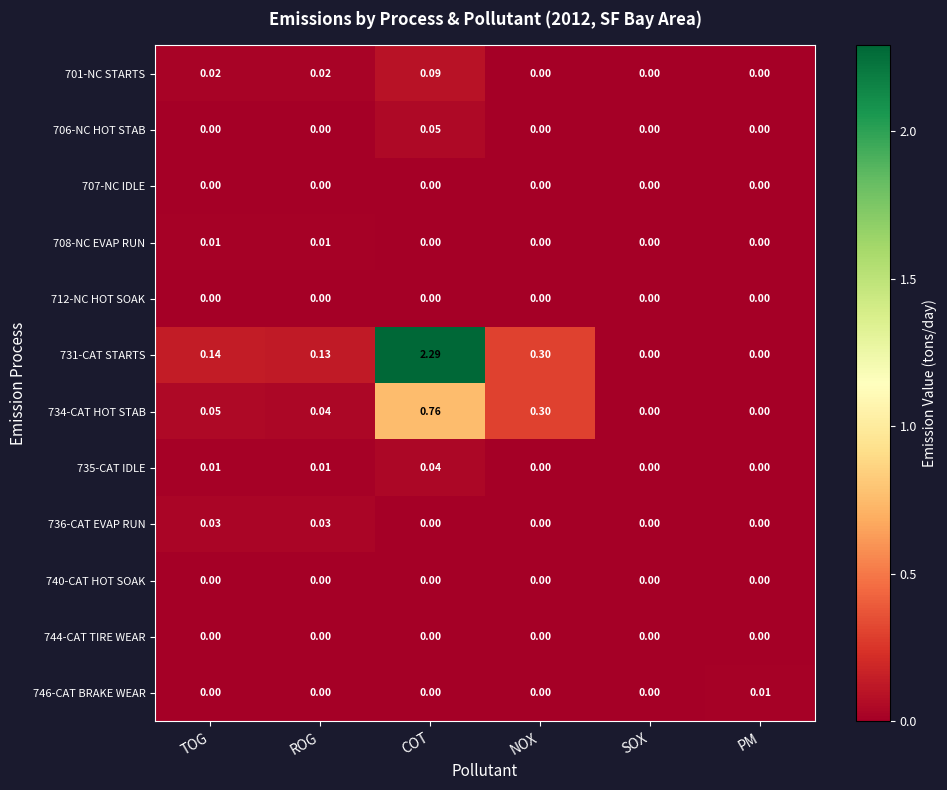

At which category does the chart reach its peak across all series?

COT